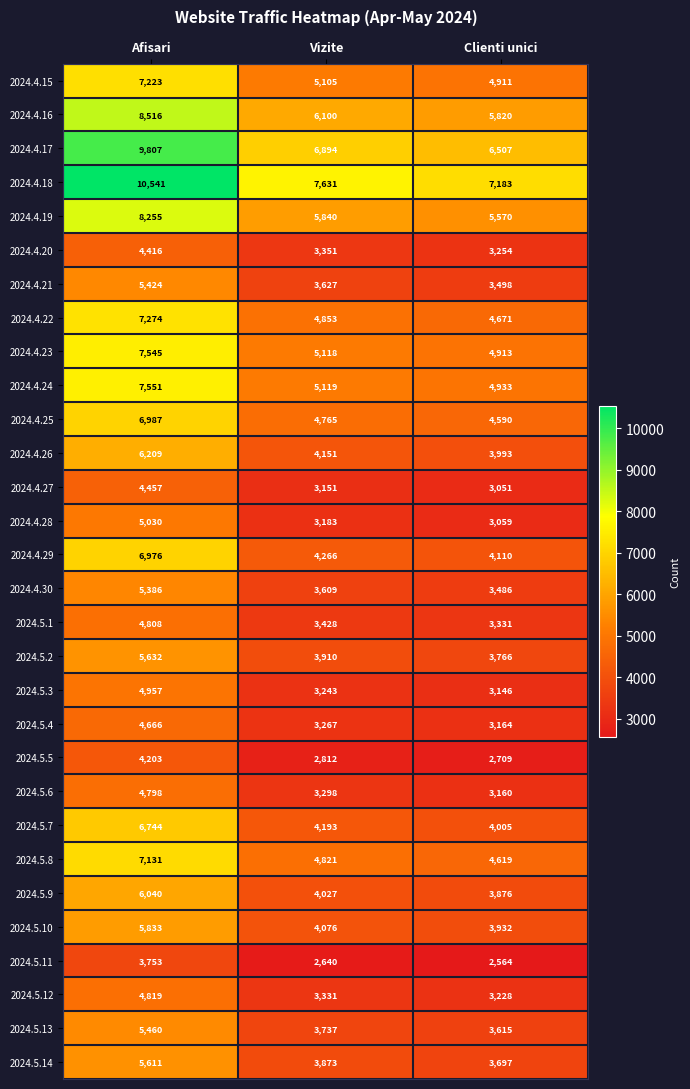

Which series changed the most between Afisari and Clienti unici?

2024.4.18